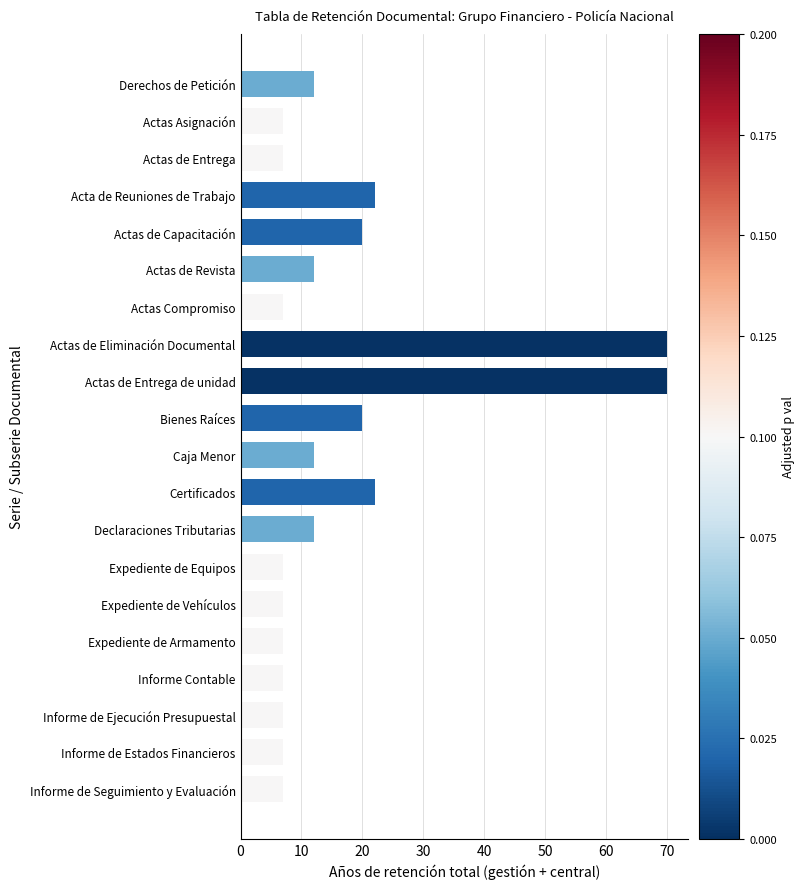

Reading bottom to top, extract all data points from this chart.

Informe de Seguimiento y Evaluación=7	Informe de Estados Financieros=7	Informe de Ejecución Presupuestal=7	Informe Contable=7	Expediente de Armamento=7	Expediente de Vehículos=7	Expediente de Equipos=7	Declaraciones Tributarias=12	Certificados=22	Caja Menor=12	Bienes Raíces=20	Actas de Entrega de unidad=70	Actas de Eliminación Documental=70	Actas Compromiso=7	Actas de Revista=12	Actas de Capacitación=20	Acta de Reuniones de Trabajo=22	Actas de Entrega=7	Actas Asignación=7	Derechos de Petición=12